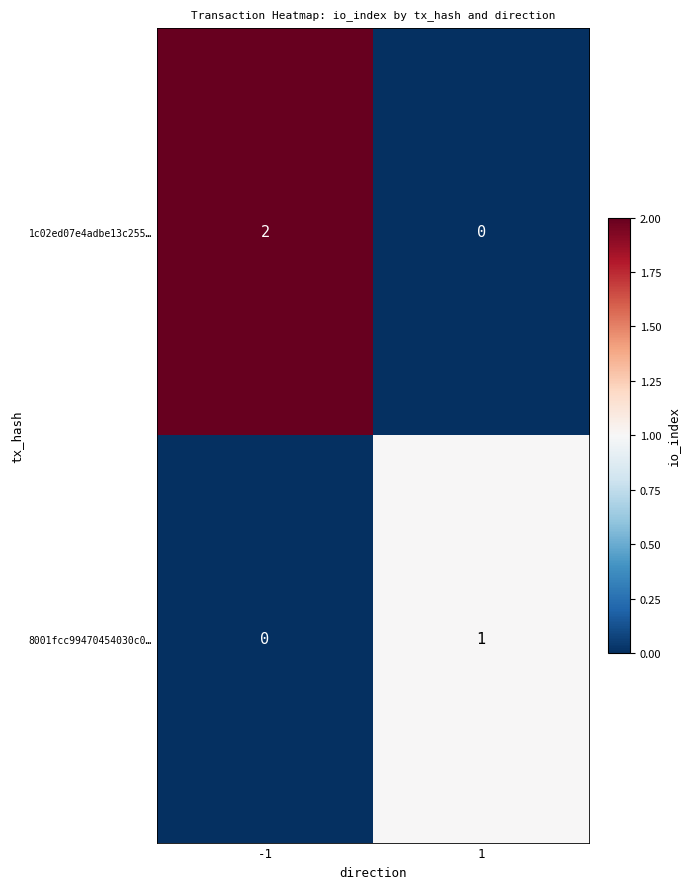

The value of 1c02ed07e4adbe13c255… at 1 is 0. True or false?

True